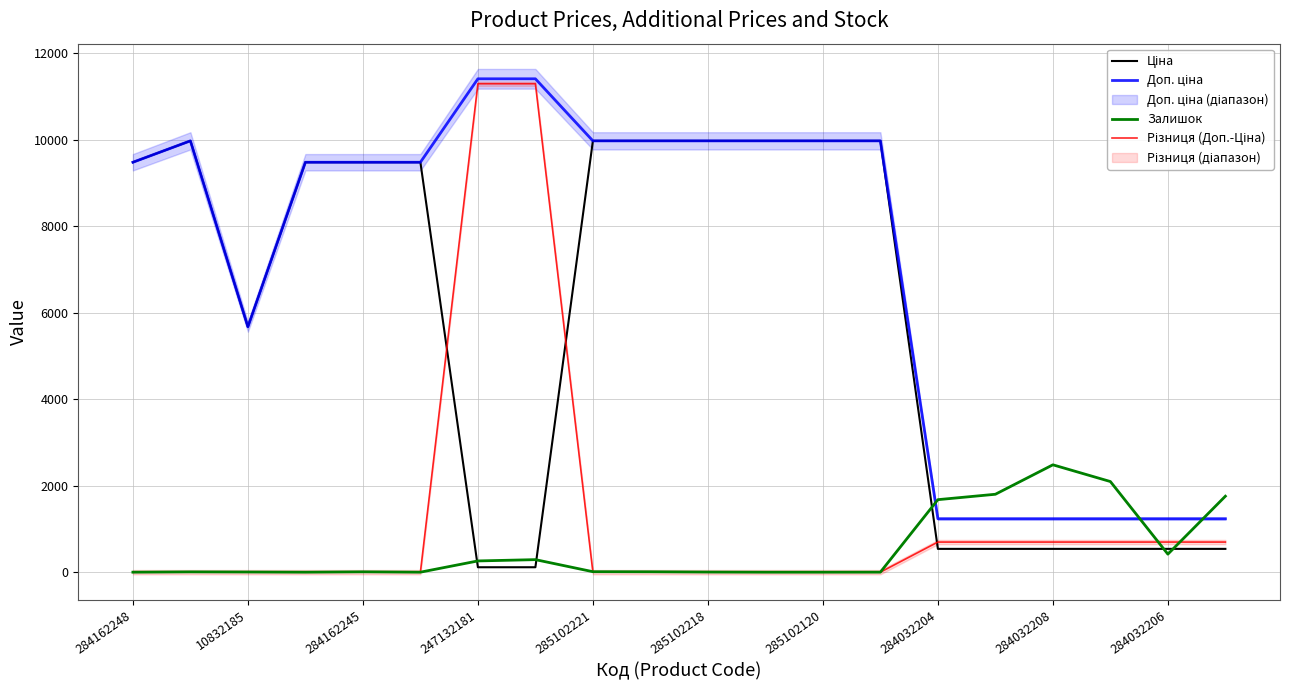

True or false: Різниця (Доп.-Ціна) has more than 1 points higher than both neighbors.

False